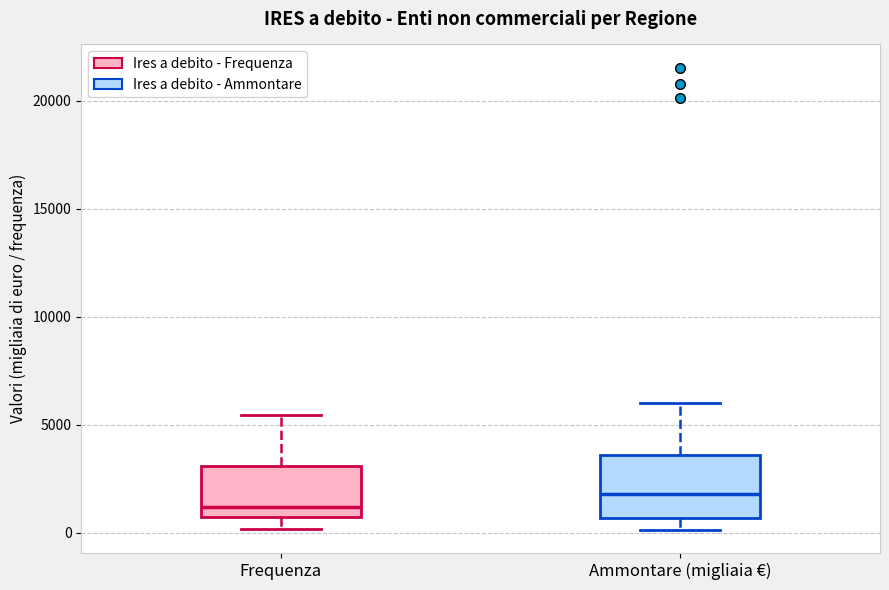

Where does the lower whisker of the box for Frequenza end on the y-axis? The values are not printed on the chart, so give them approximately, as read against the axis.

0